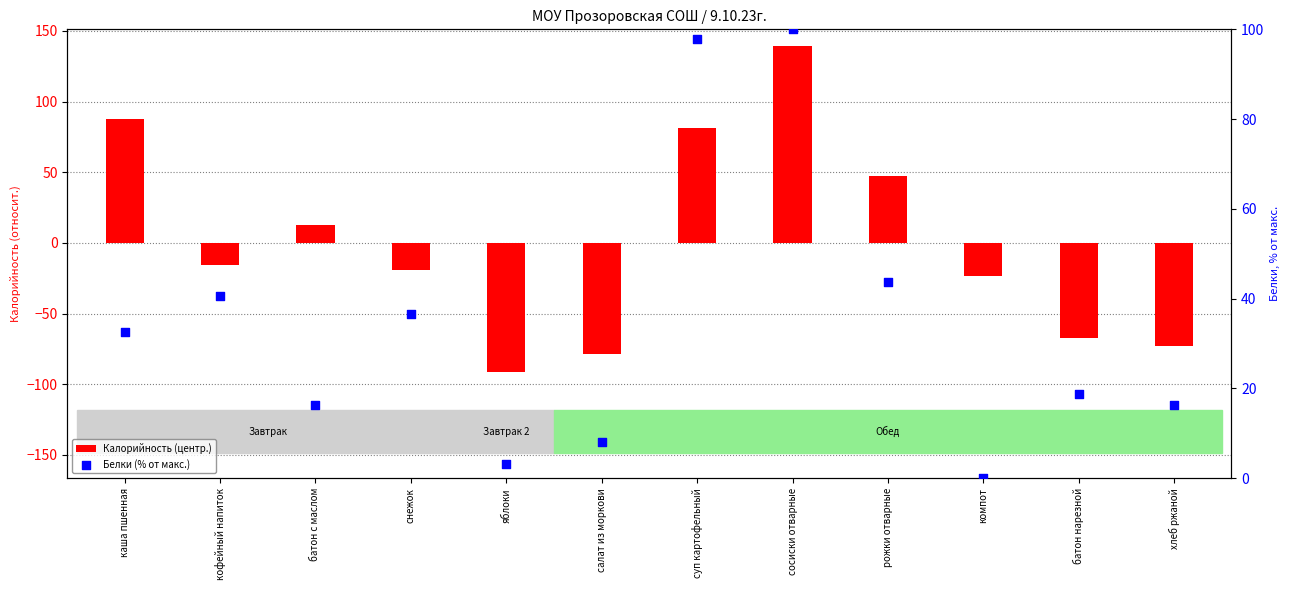

What are all the series names shown in the legend?

Калорийность (центр.), Белки (% от макс.)